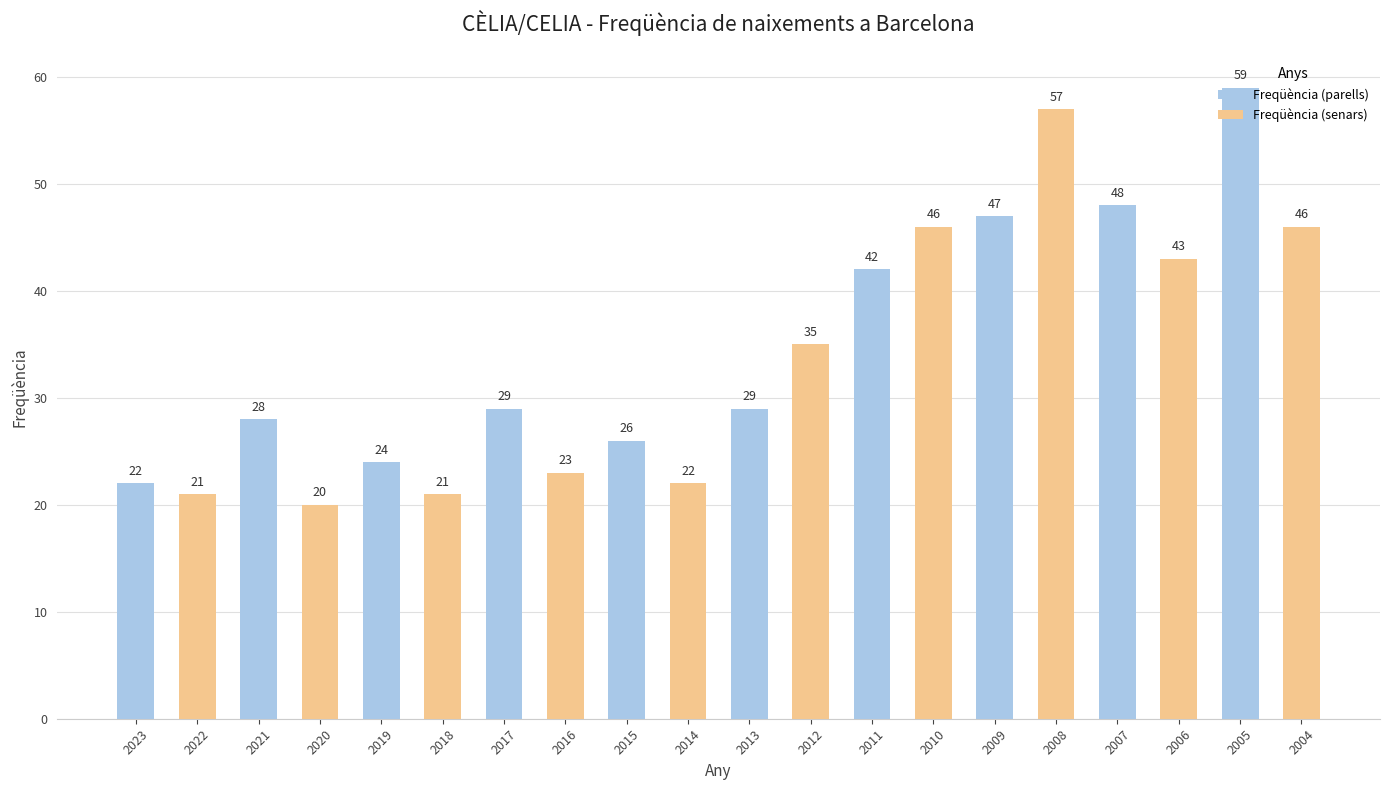

The value at 2014 is 22. True or false?

True